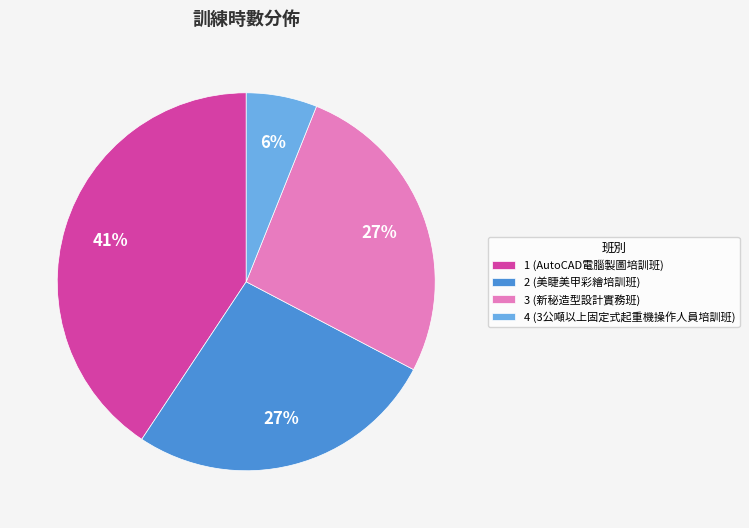

True or false: 1 (AutoCAD電腦製圖培訓班) accounts for 41% of the total.

True